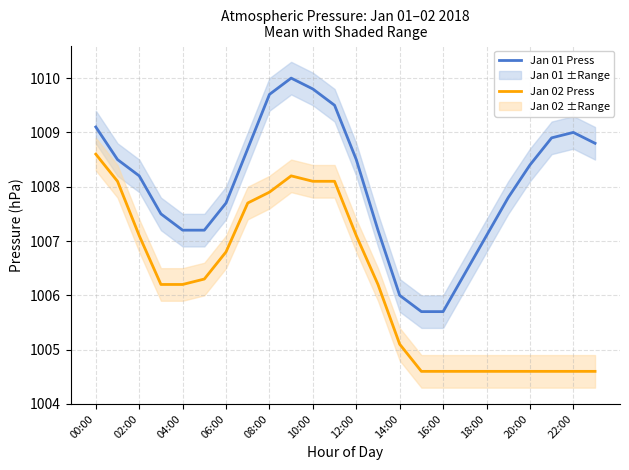

How many values in the Jan 02 Press series are below 1006?

10